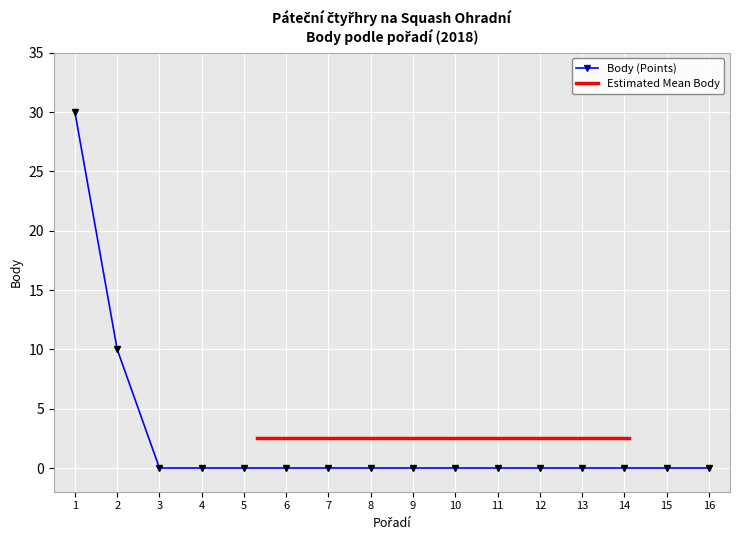

What is the maximum value shown in the chart?

30